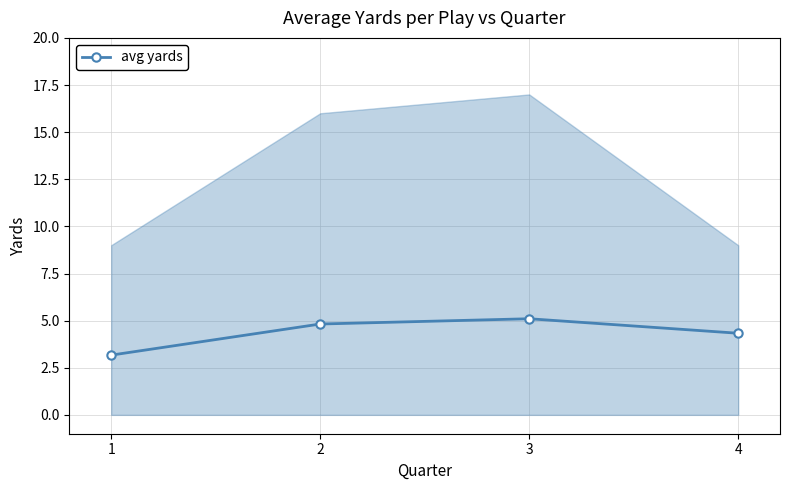

Reading left to right, list all the values displayed in this chart.

3.2	4.8	5.1	4.3